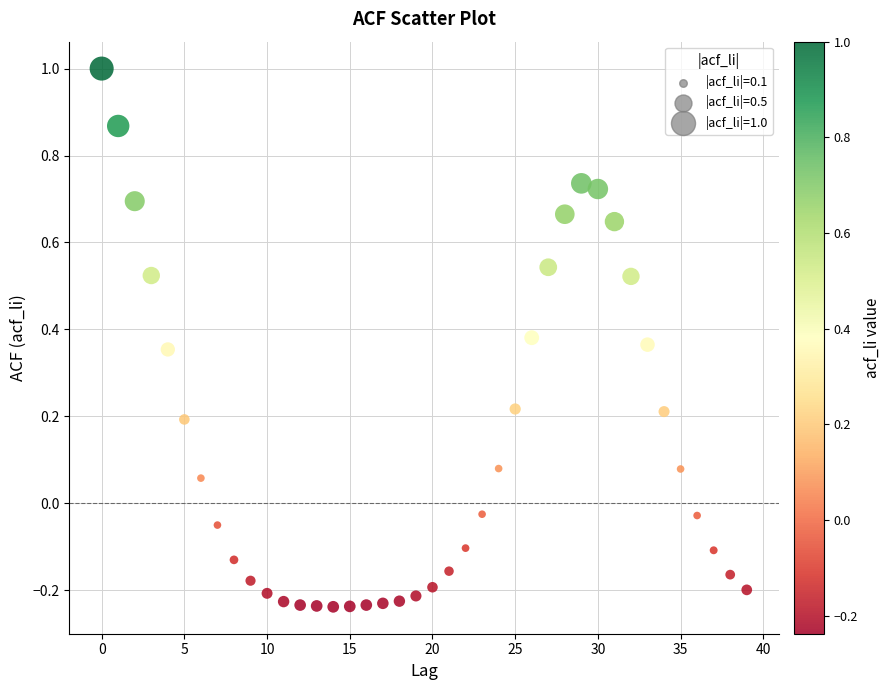

What is the range of Y values (max minus min)?

1.2